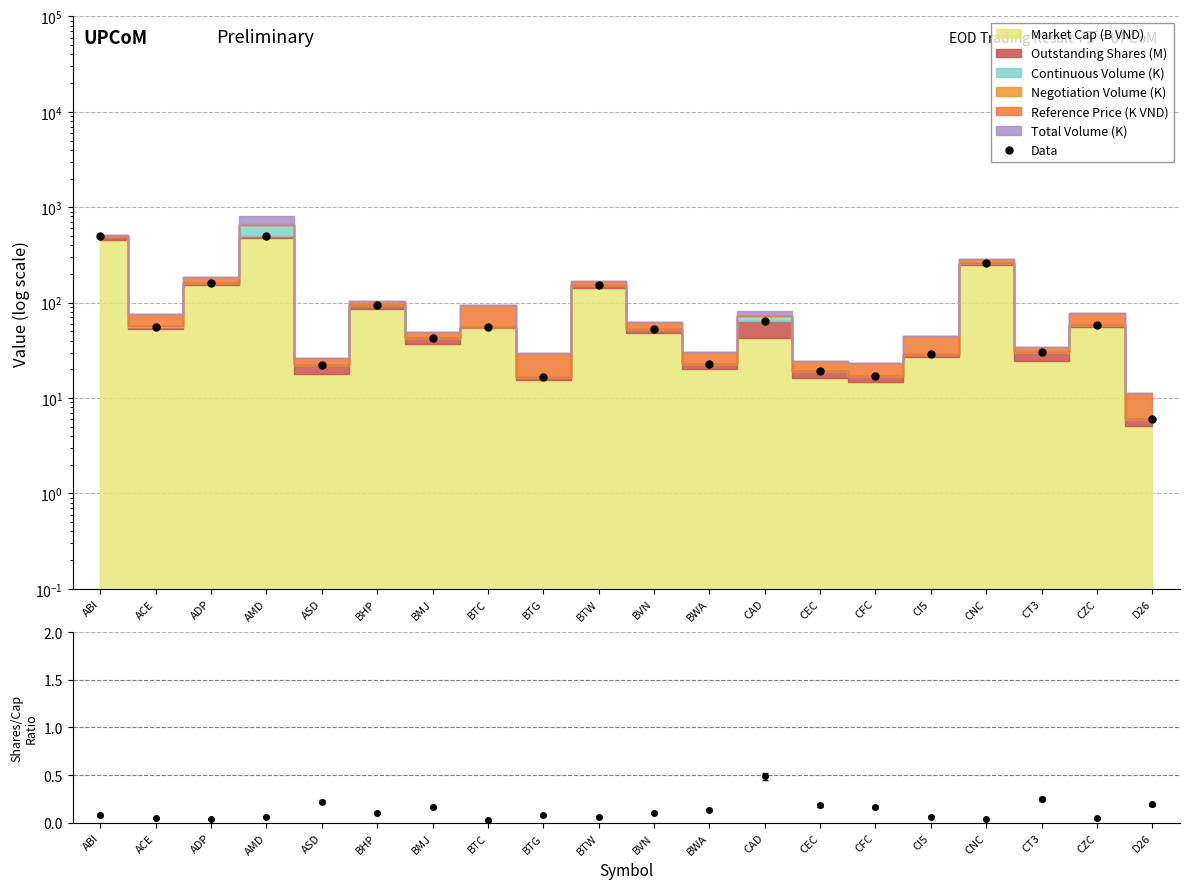

Which label corresponds to the smallest value in the chart?

D26